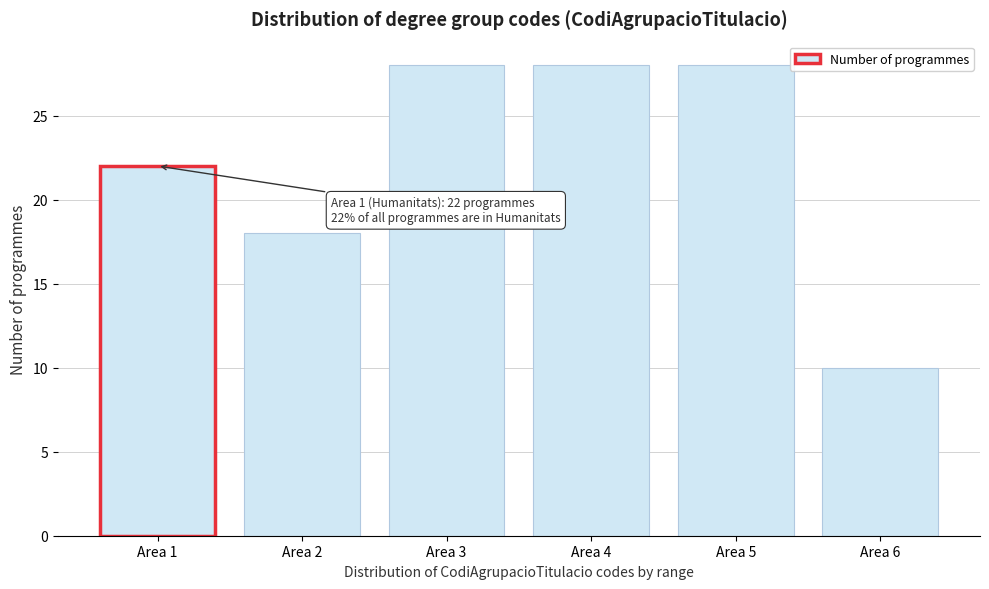

Reading left to right, extract all data points from this chart.

Area 1=22	Area 2=18	Area 3=28	Area 4=28	Area 5=28	Area 6=10